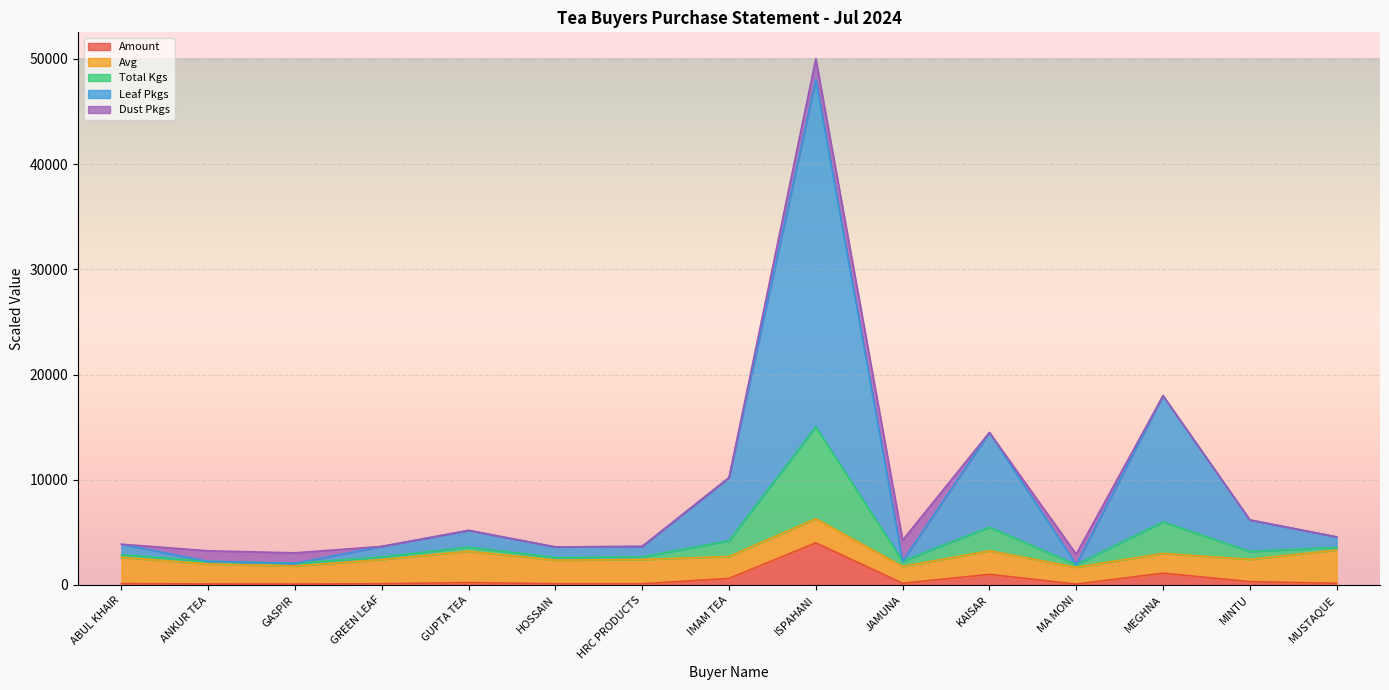

What are all the series names shown in the legend?

Amount, Avg, Total Kgs, Leaf Pkgs, Dust Pkgs